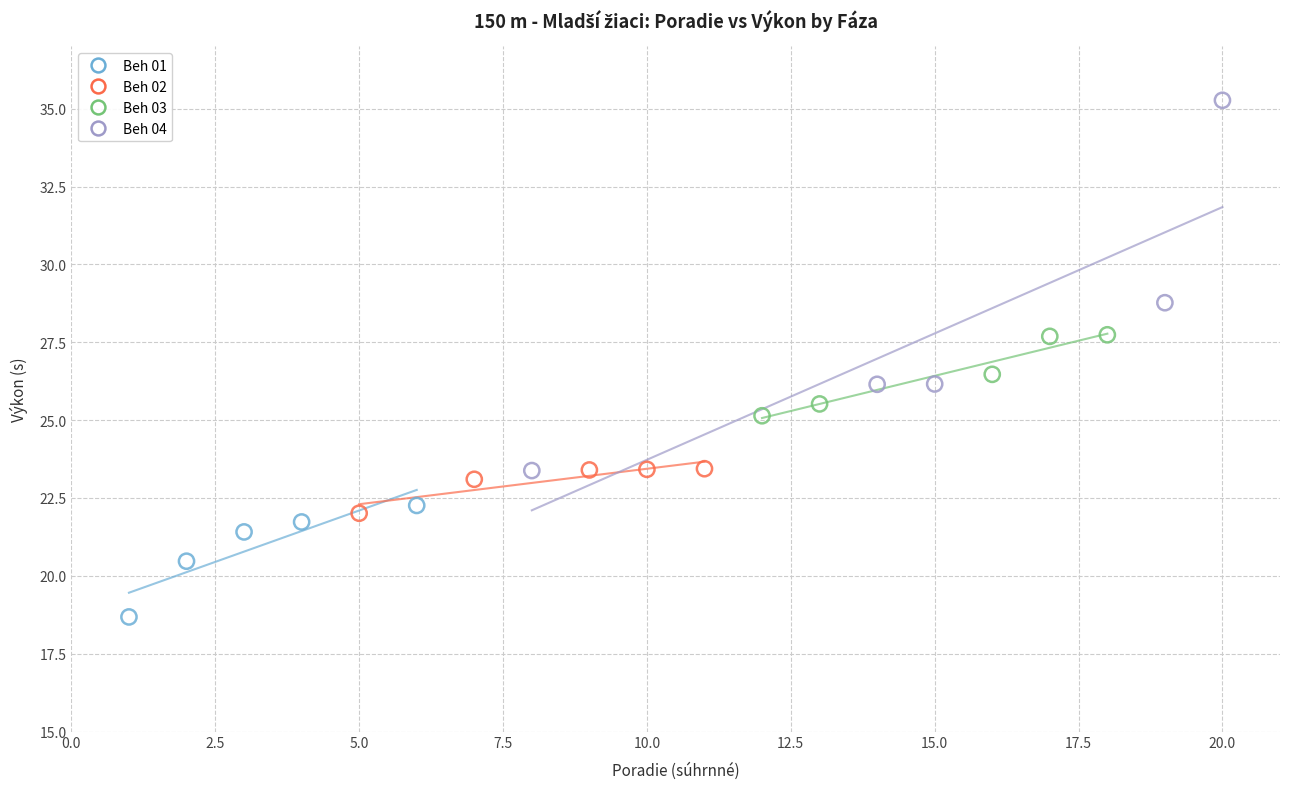

Which series has the largest Y range (max minus min)?

Beh 04